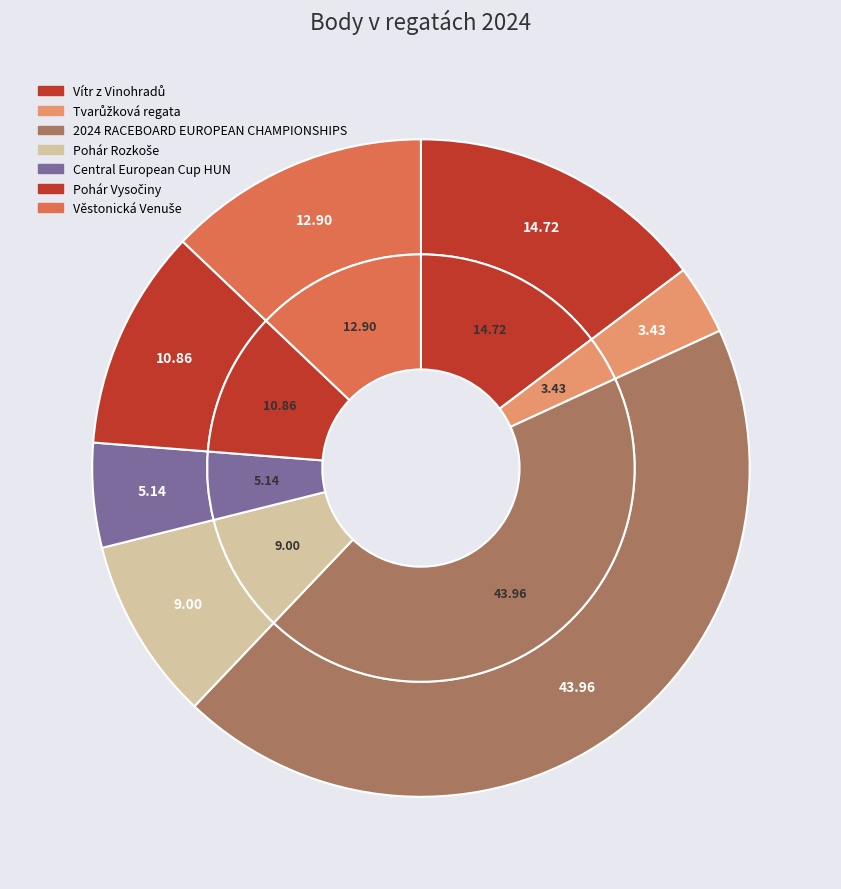

What is the ratio of the value at Pohár Rozkoše to the value at Central European Cup HUN?

1.8